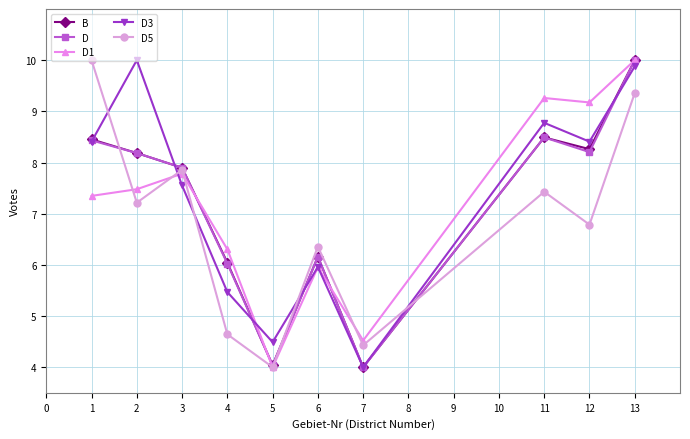

What are all the series names shown in the legend?

B, D, D1, D3, D5